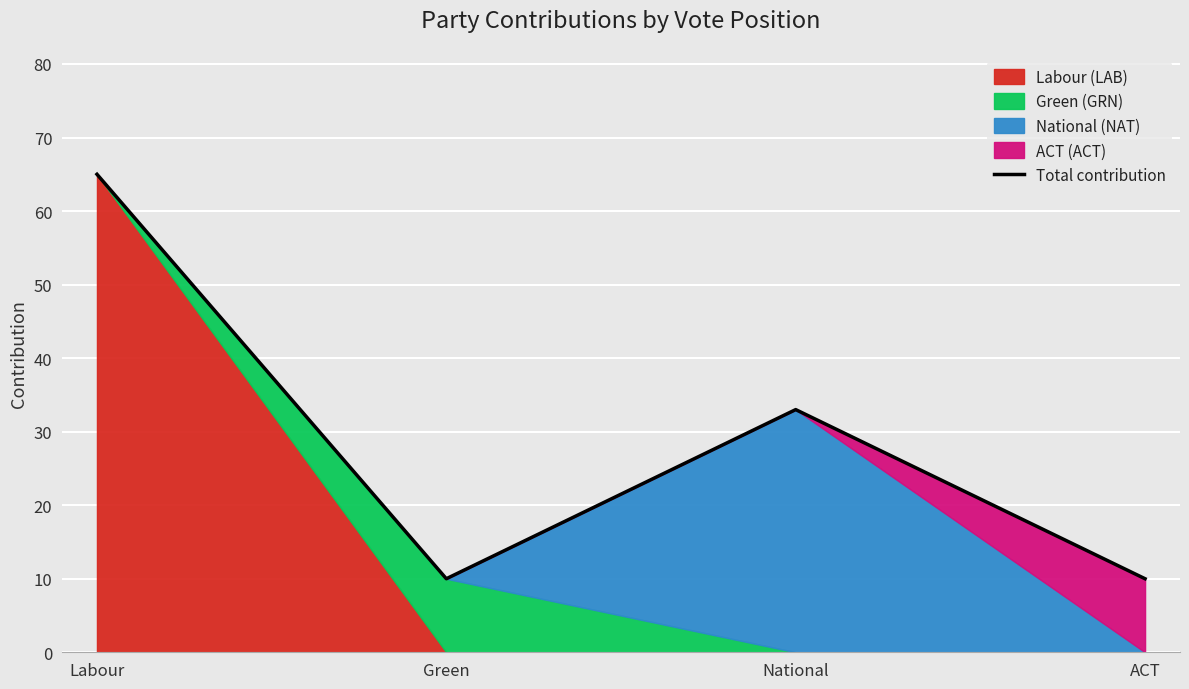

How many interior local valleys (lower than both neighbors) does the data have?

1